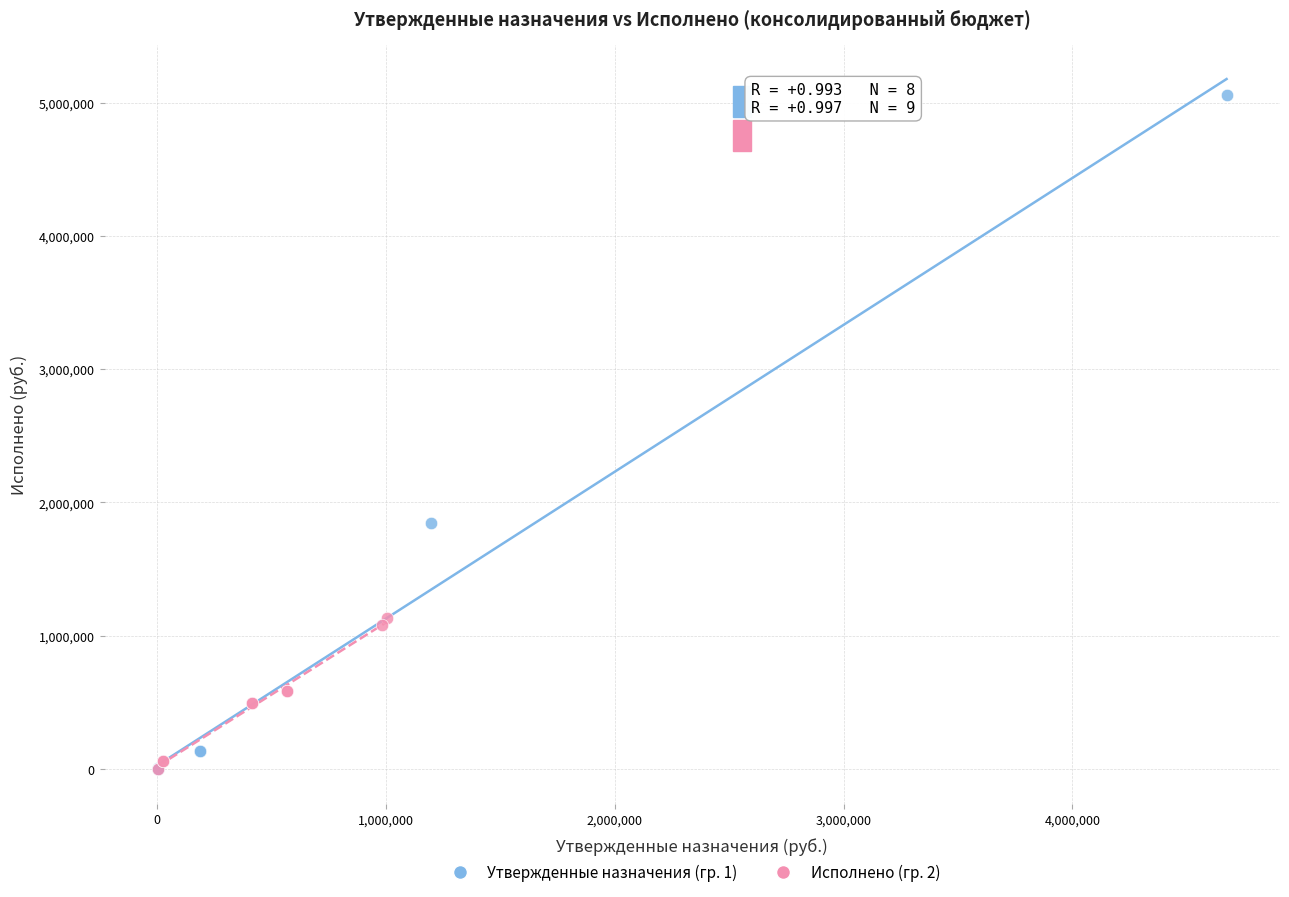

Which series has the widest spread of Y values?

Утвержденные назначения (гр. 1)